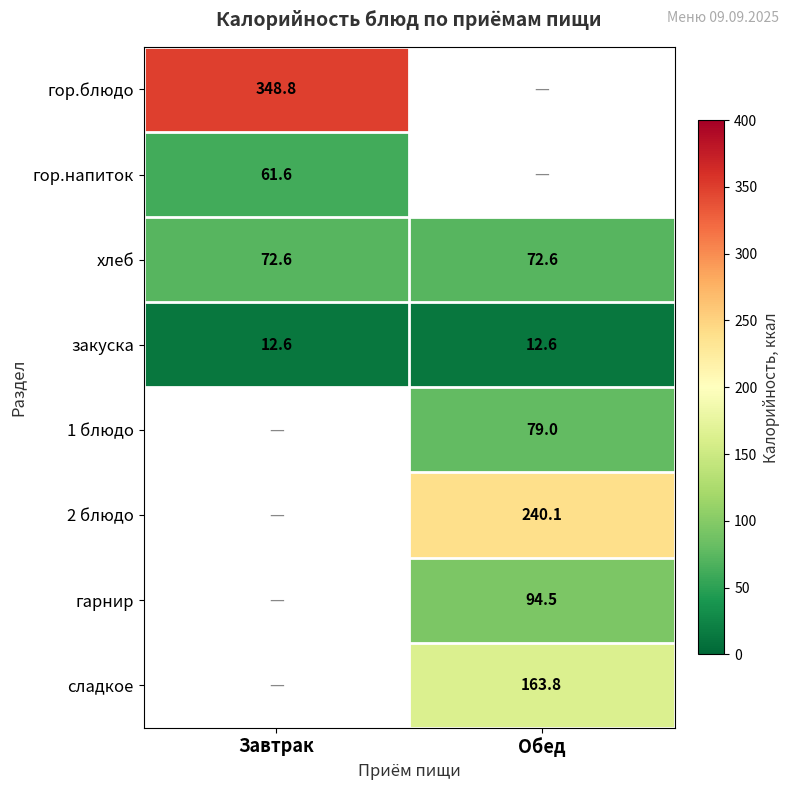

The 2 блюдо series shows 121.6 at Обед. True or false?

False